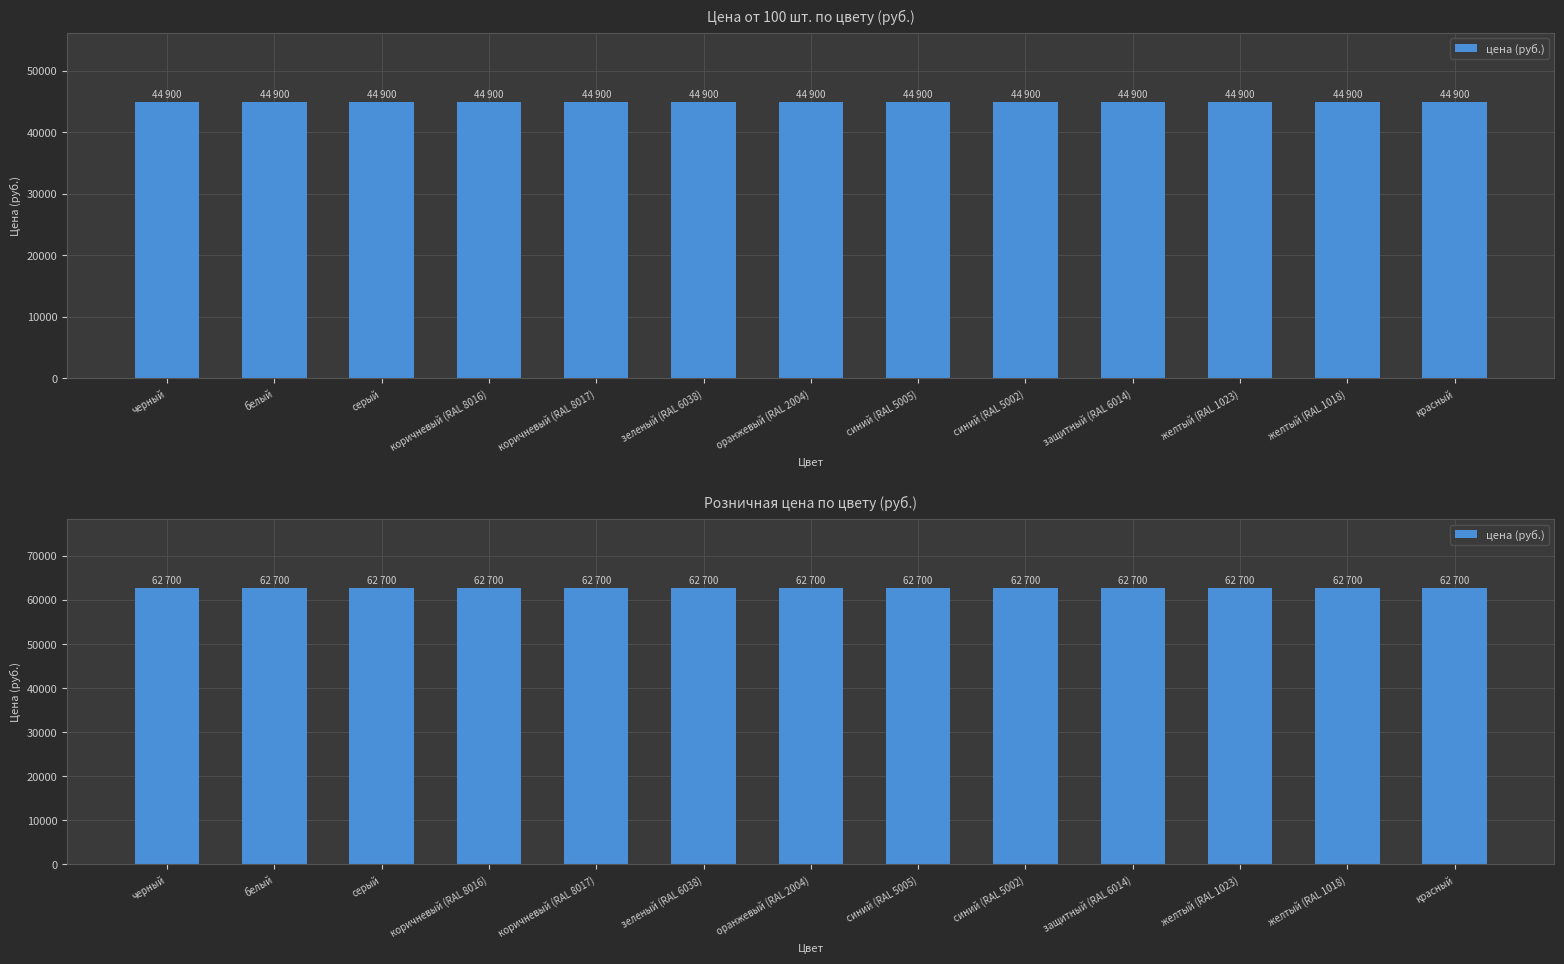

Does the chart contain any negative values?

No